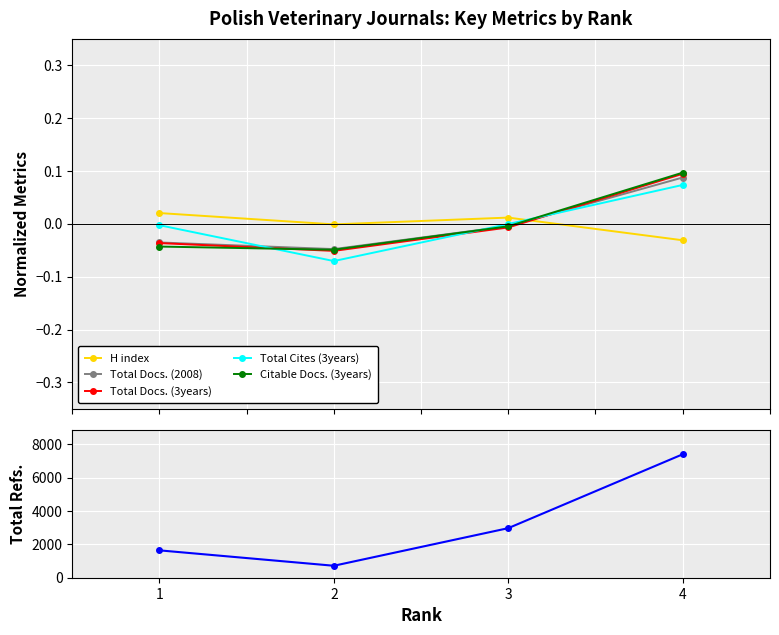

Which series has the largest total across all categories?

Total Refs.